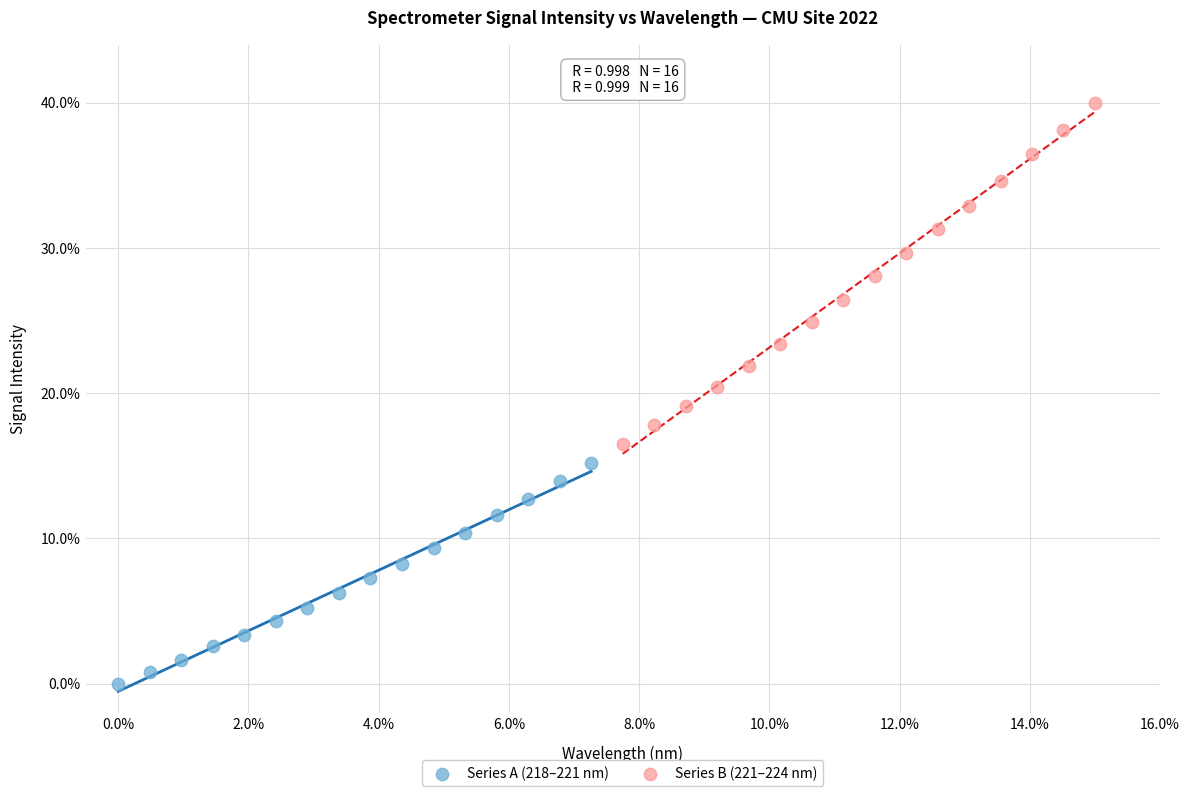

Which series has the largest Y range (max minus min)?

Series B (221–224 nm)